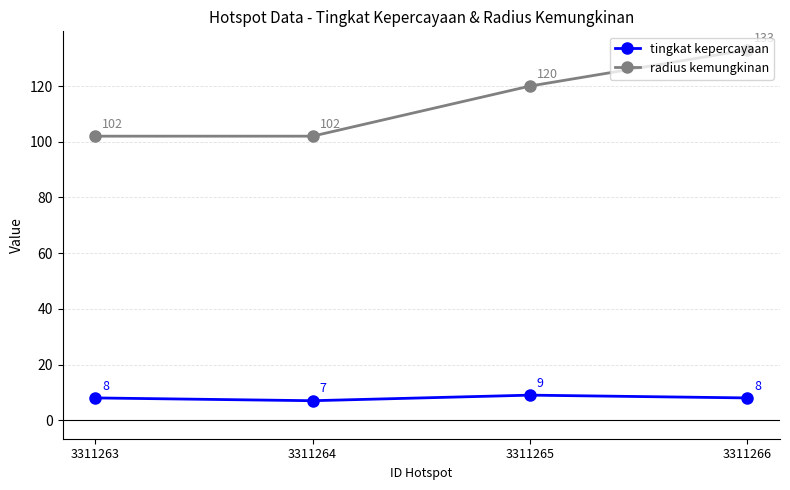

Which series has the largest total across all categories?

radius kemungkinan